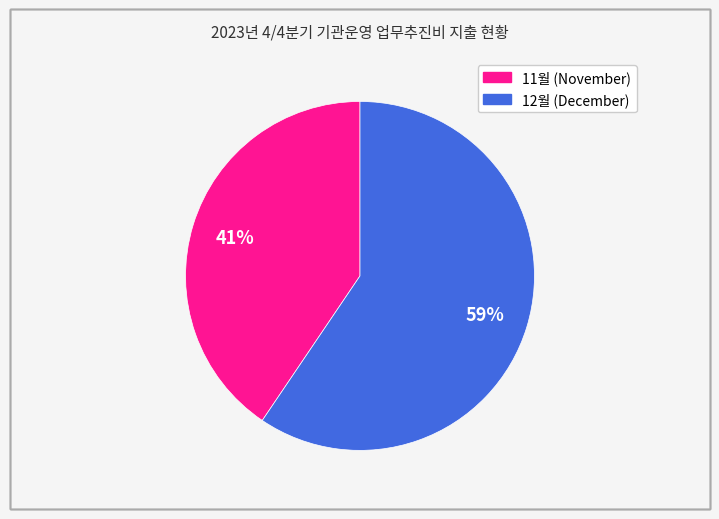

To the nearest percent, what is the average slice percentage?

50%